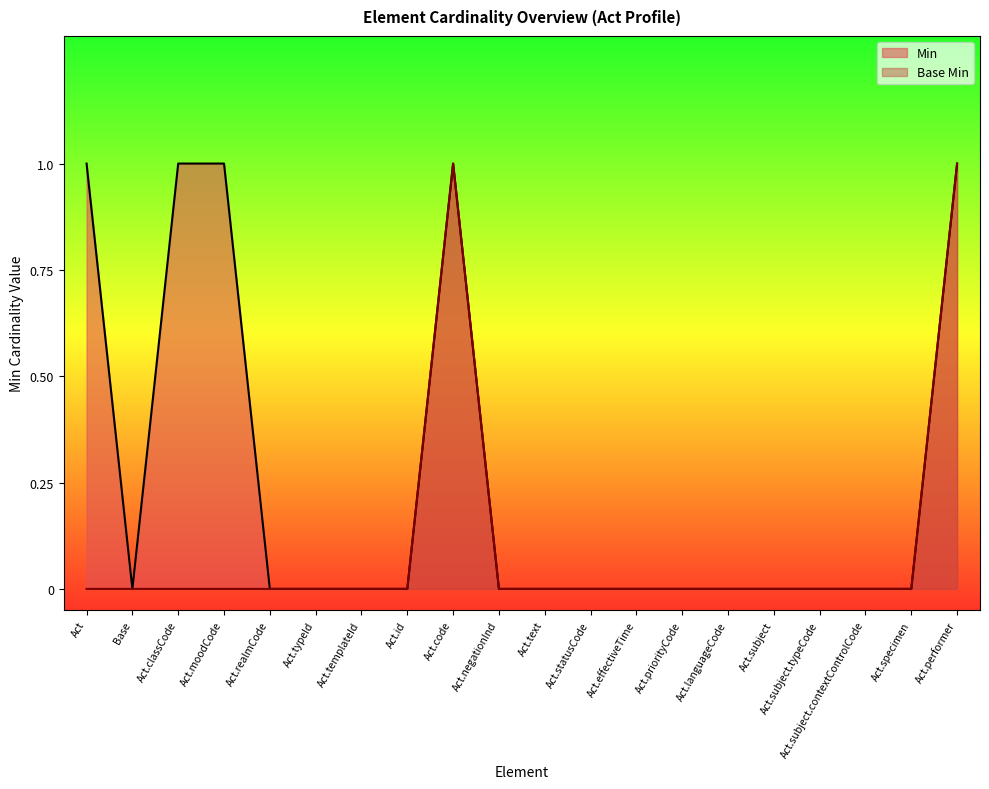

True or false: Min and Base Min intersect in this chart.

False